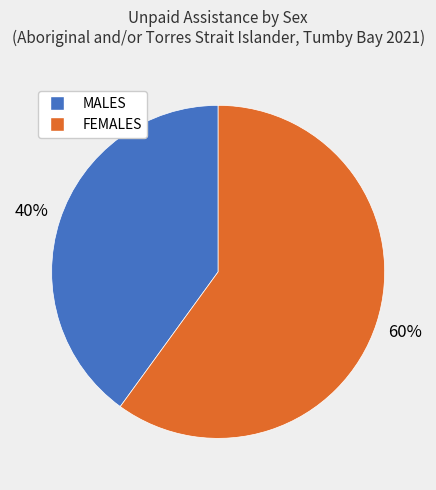

Which slice is the largest?

FEMALES